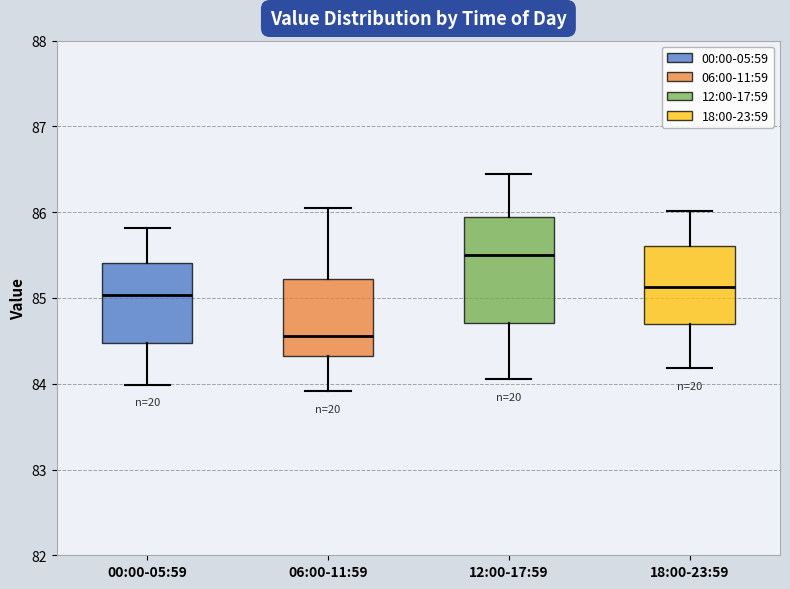

Reading left to right, transcribe this box plot: for each box, give where its median line is, the range the box spans, and where its two whiskers end, as read against the y-axis. The values are not printed on the chart, so give them approximately, as read against the axis.

00:00-05:59: median 85.0, box 84.5 to 85.4, whiskers 84.0 to 85.8
06:00-11:59: median 84.6, box 84.3 to 85.2, whiskers 83.9 to 86.1
12:00-17:59: median 85.5, box 84.7 to 85.9, whiskers 84.1 to 86.5
18:00-23:59: median 85.1, box 84.7 to 85.6, whiskers 84.2 to 86.0